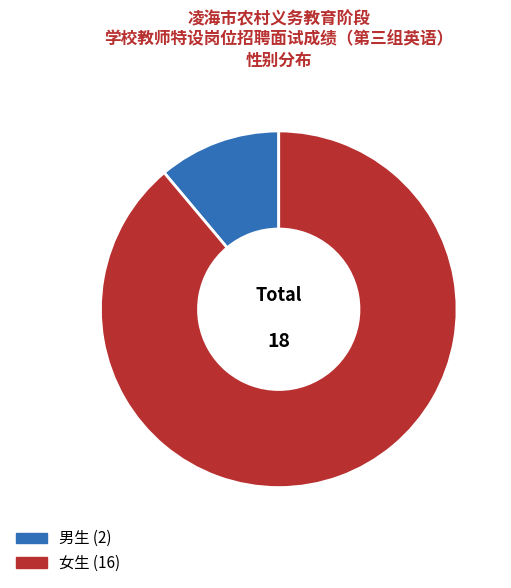

How many slices are in this pie chart?

2